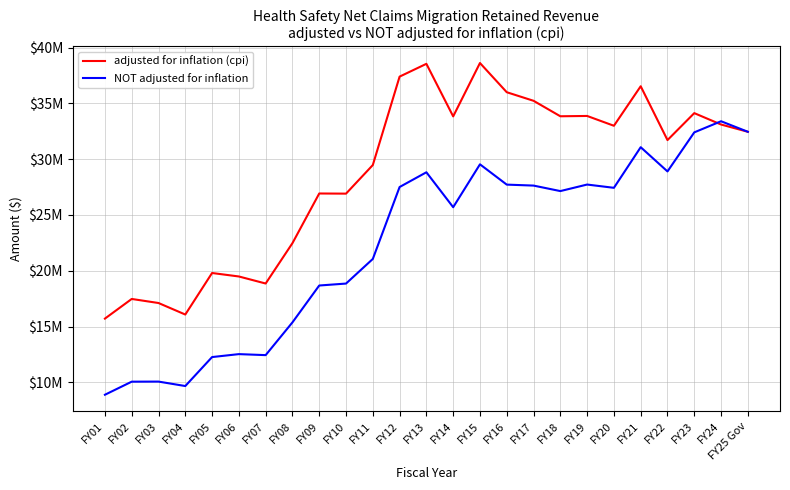

What is the value of the NOT adjusted for inflation point at the 25th from the left?

32452307